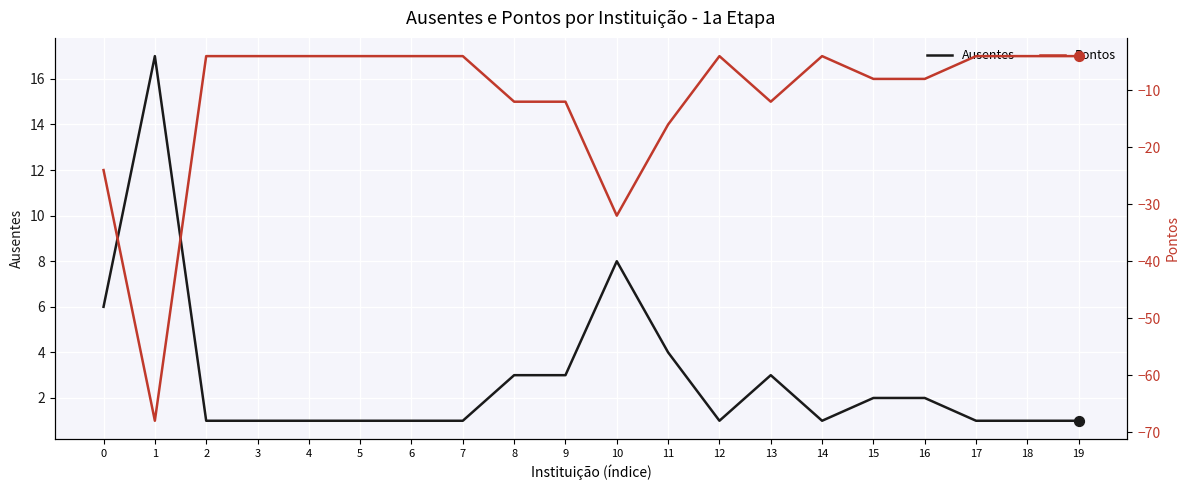

Which series contains the lowest Y value?

Pontos